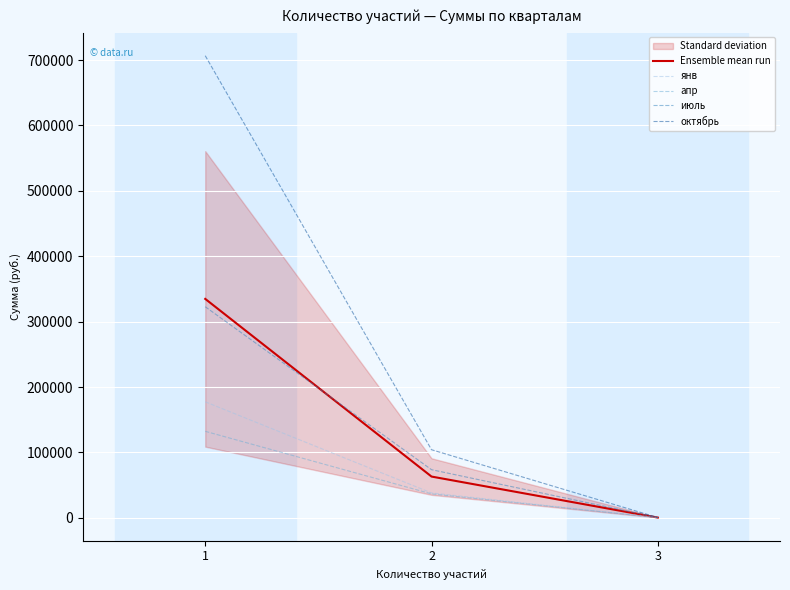

Which series has the largest total across all categories?

октябрь